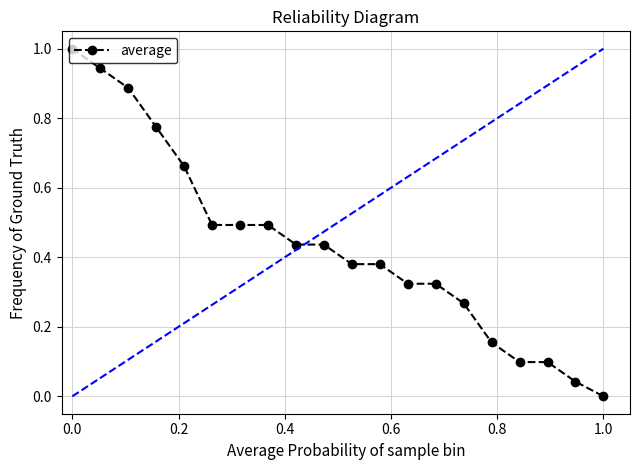

What is the difference between the maximum and minimum values?

1.0